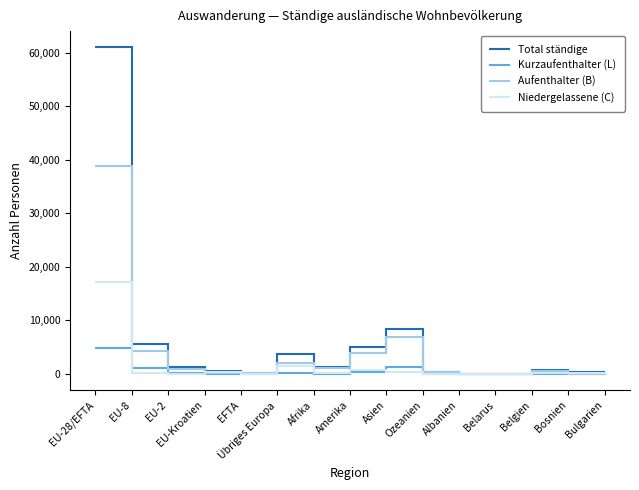

How many distinct data groups are displayed?

4